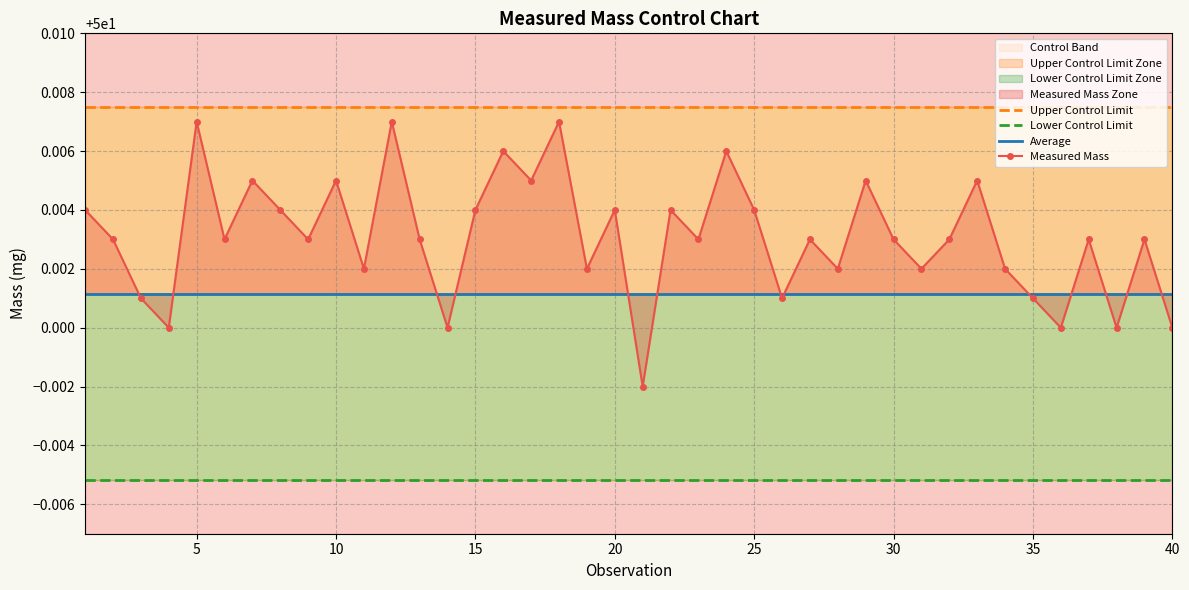

How many lines are shown in the chart?

4